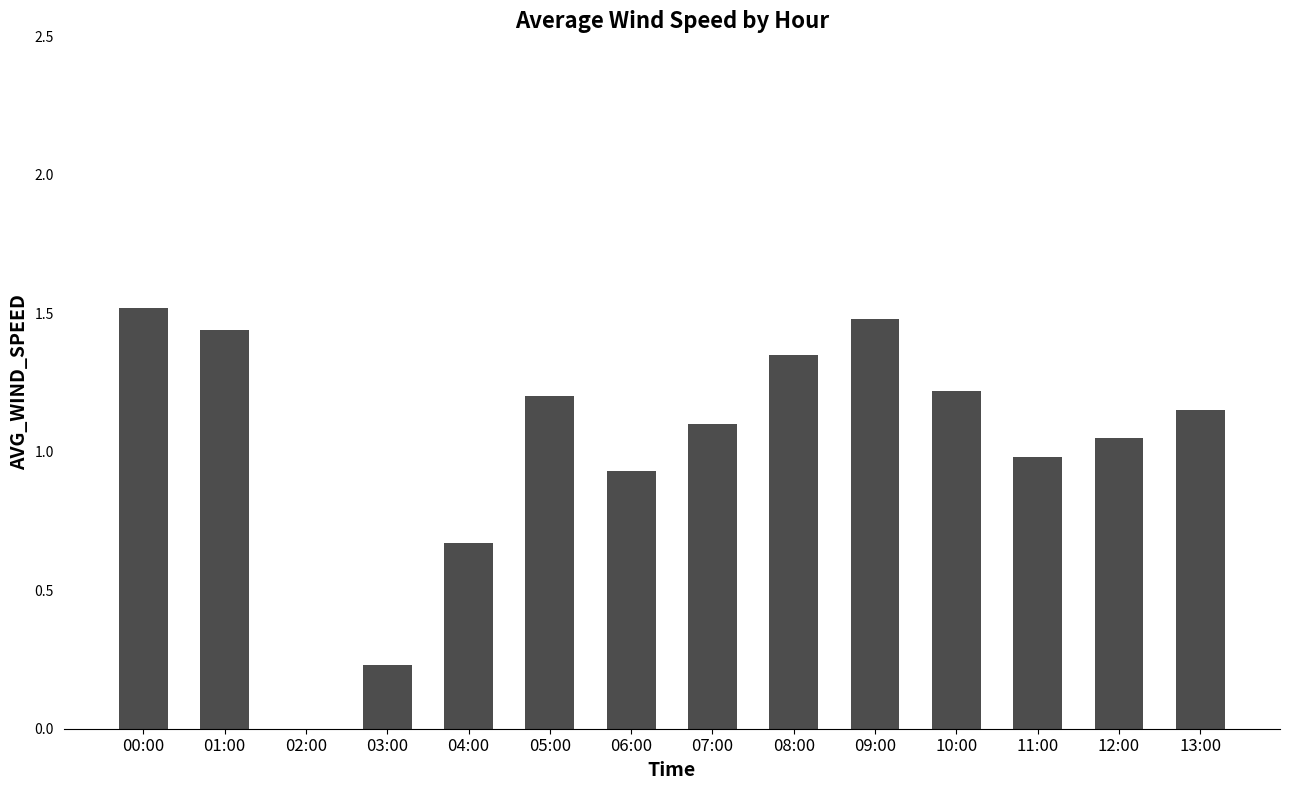

Count the number of categories in the chart.

14